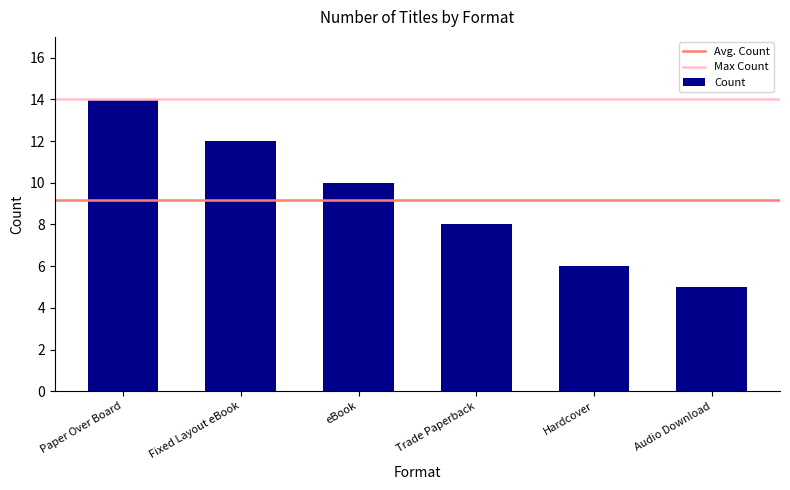

Between Fixed Layout eBook and Audio Download, which is larger?

Fixed Layout eBook